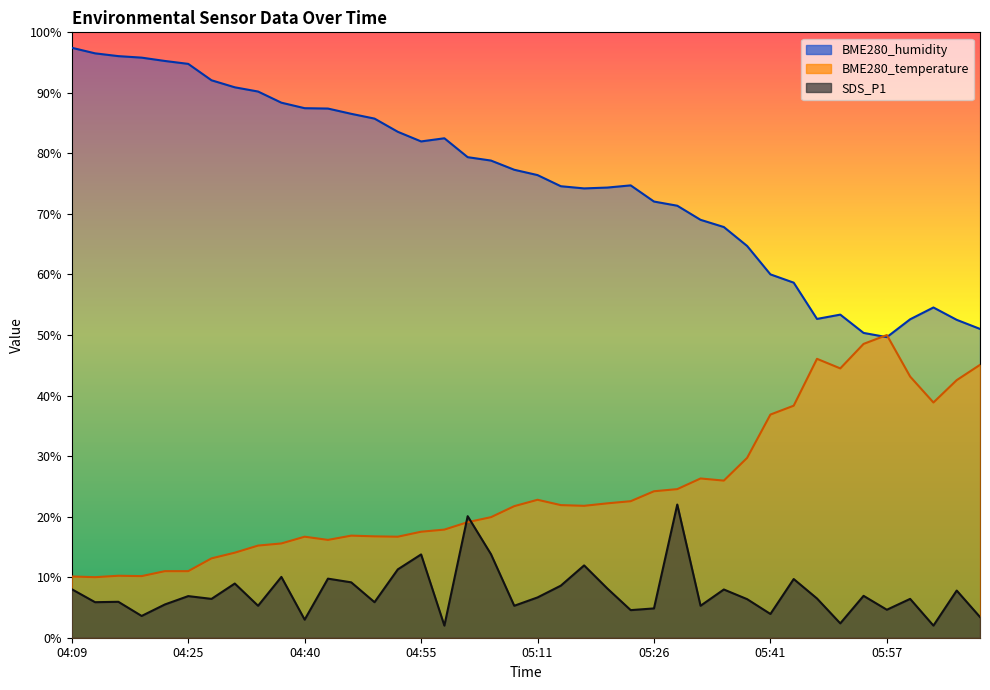

The value of BME280_temperature at 06:06 is 42.6. True or false?

True